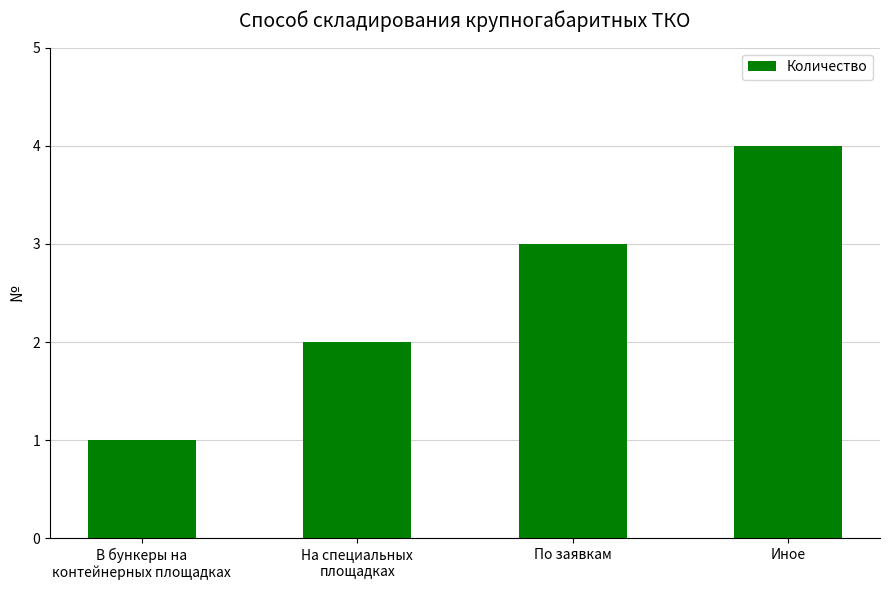

Reading left to right, extract all data points from this chart.

В бункеры на
контейнерных площадках=1	На специальных
площадках=2	По заявкам=3	Иное=4